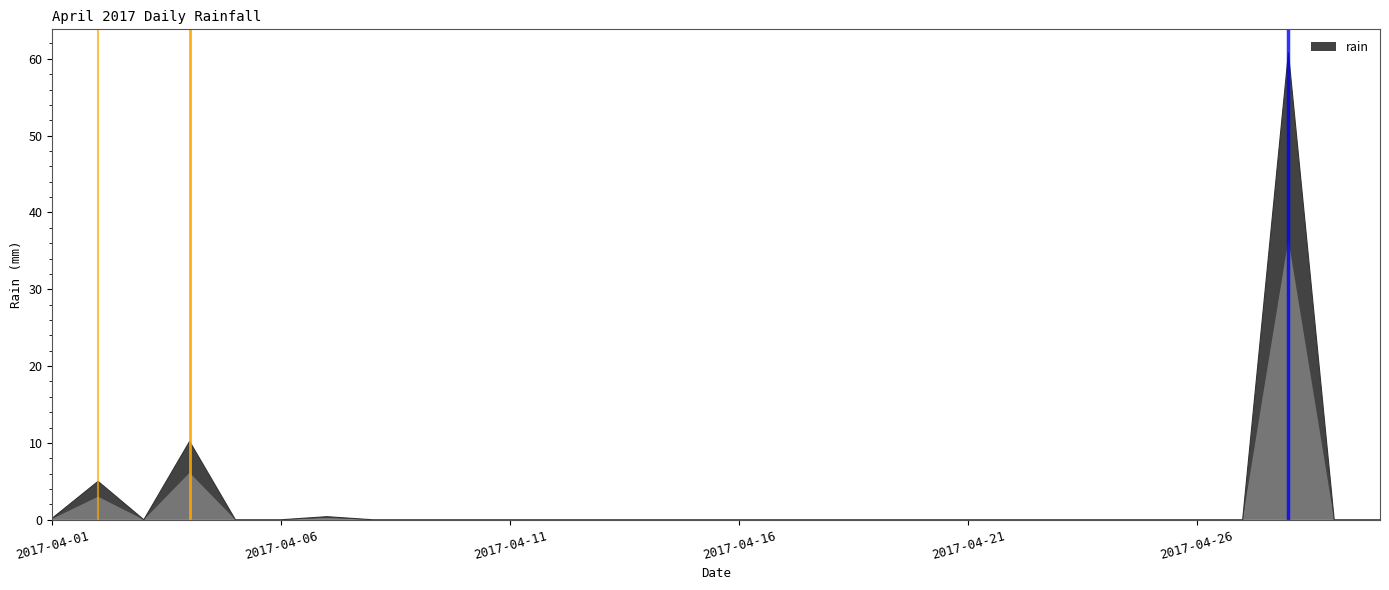

What is the difference between the maximum and minimum values?

60.8